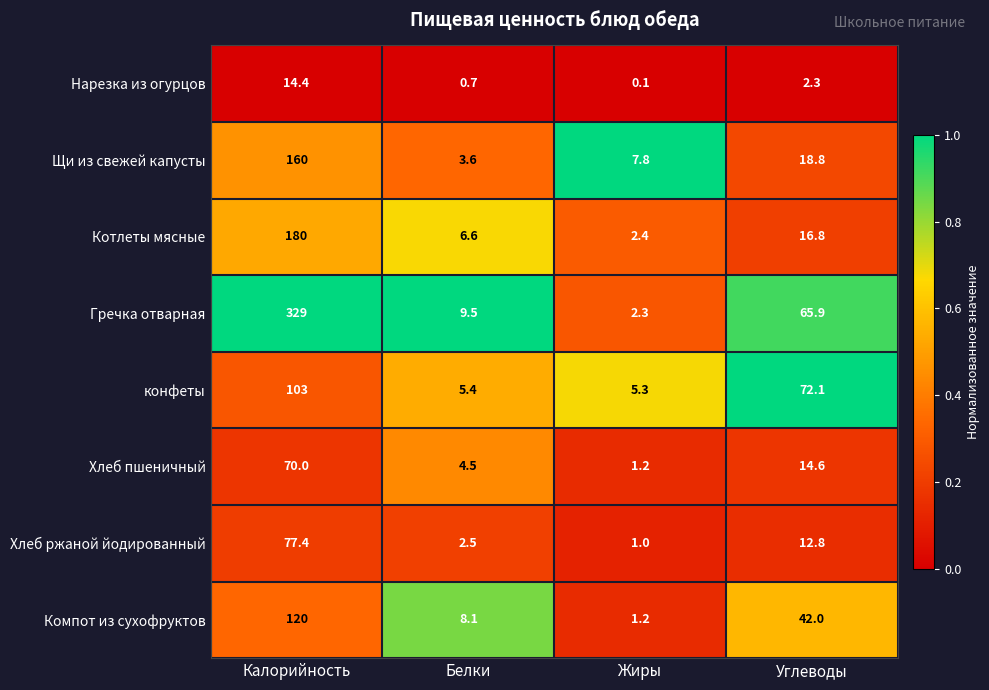

What is the difference between the Гречка отварная values at Калорийность and Белки?

319.5